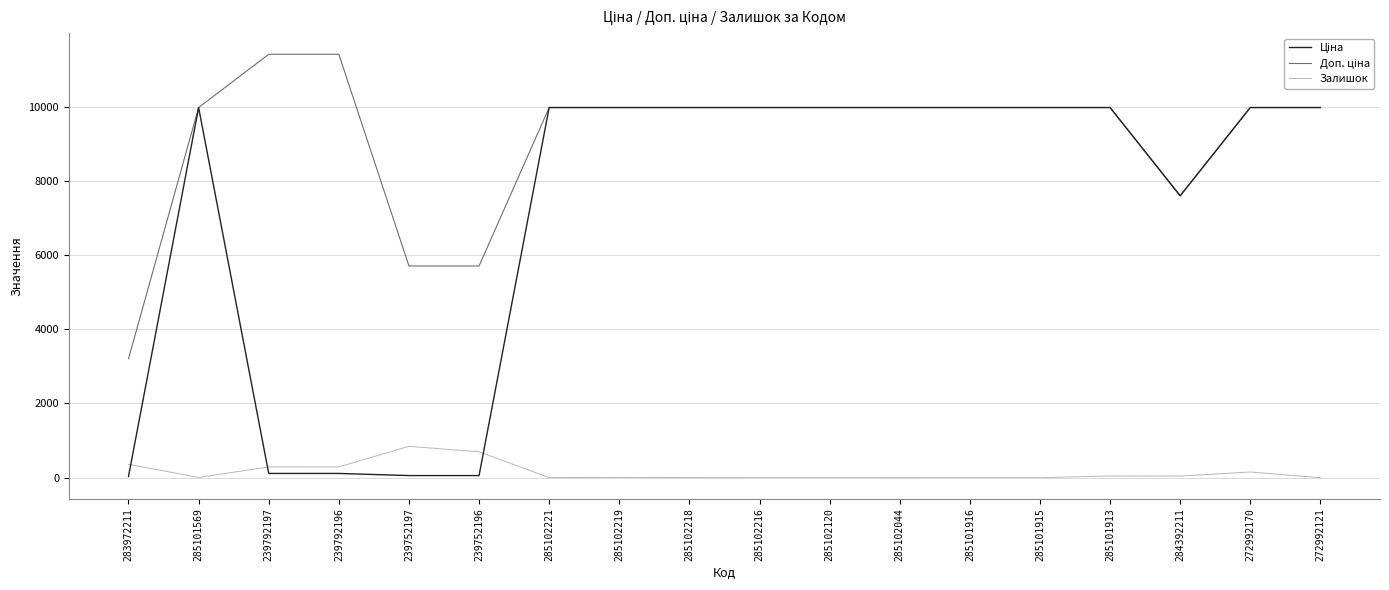

What is the spread (max minus min) of values at 285102120?

9975.0